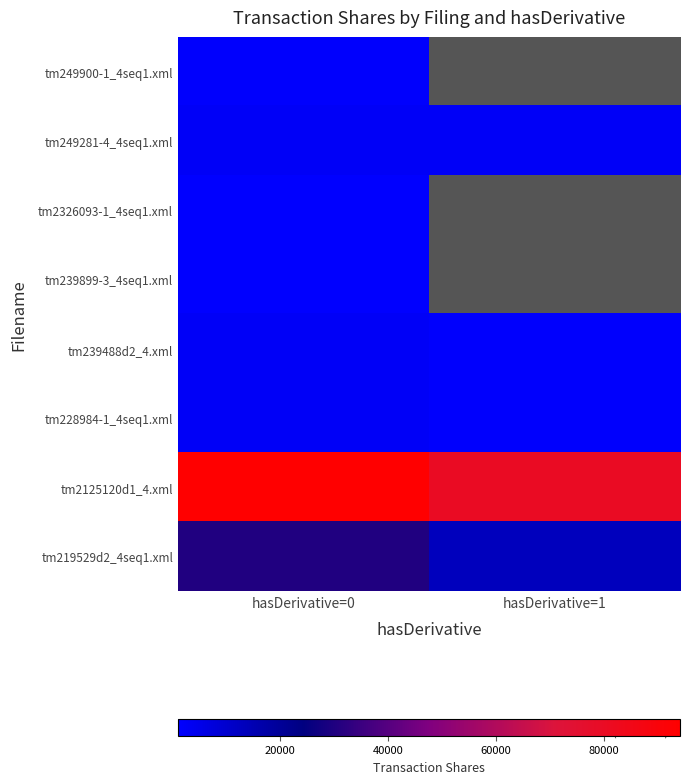

List the labels in order of tm228984-1_4seq1.xml value, smallest first.

hasDerivative=1, hasDerivative=0